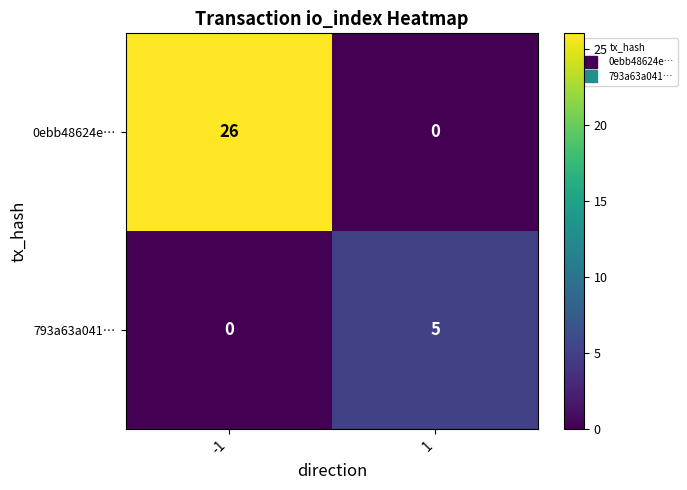

What is the sum of the 0ebb48624e… values at -1 and 1?

26